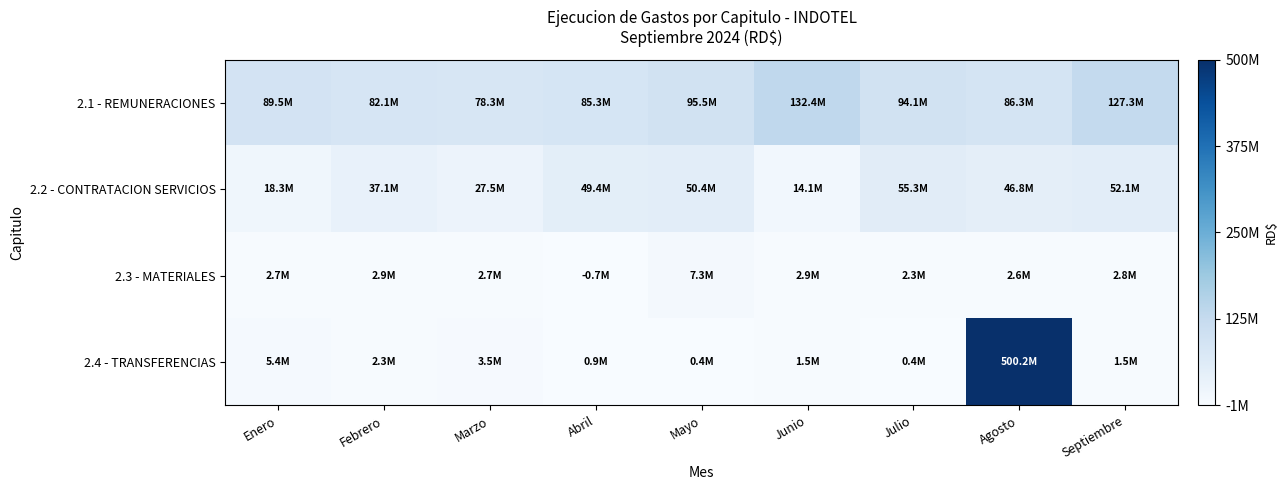

Reading left to right, transcribe all the data shown in this chart.

2.1 - REMUNERACIONES: Enero=89469809.6	Febrero=82107214.4	Marzo=78338864.7	Abril=85346009.8	Mayo=95509592.7	Junio=132408557.1	Julio=94149262.8	Agosto=86325729.5	Septiembre=127281422.0
2.2 - CONTRATACION SERVICIOS: Enero=18326510.4	Febrero=37078125.6	Marzo=27493017.7	Abril=49372402.7	Mayo=50440589.3	Junio=14106487.9	Julio=55336295.8	Agosto=46819173.6	Septiembre=52055864.6
2.3 - MATERIALES: Enero=2727057.1	Febrero=2883287.5	Marzo=2720495.8	Abril=-681937.9	Mayo=7277831.9	Junio=2929885.5	Julio=2343303.8	Agosto=2580219.8	Septiembre=2756147.8
2.4 - TRANSFERENCIAS: Enero=5418470.4	Febrero=2303725.0	Marzo=3543415.0	Abril=872400.0	Mayo=427000.0	Junio=1515338.9	Julio=387720.0	Agosto=500184253.8	Septiembre=1521050.0